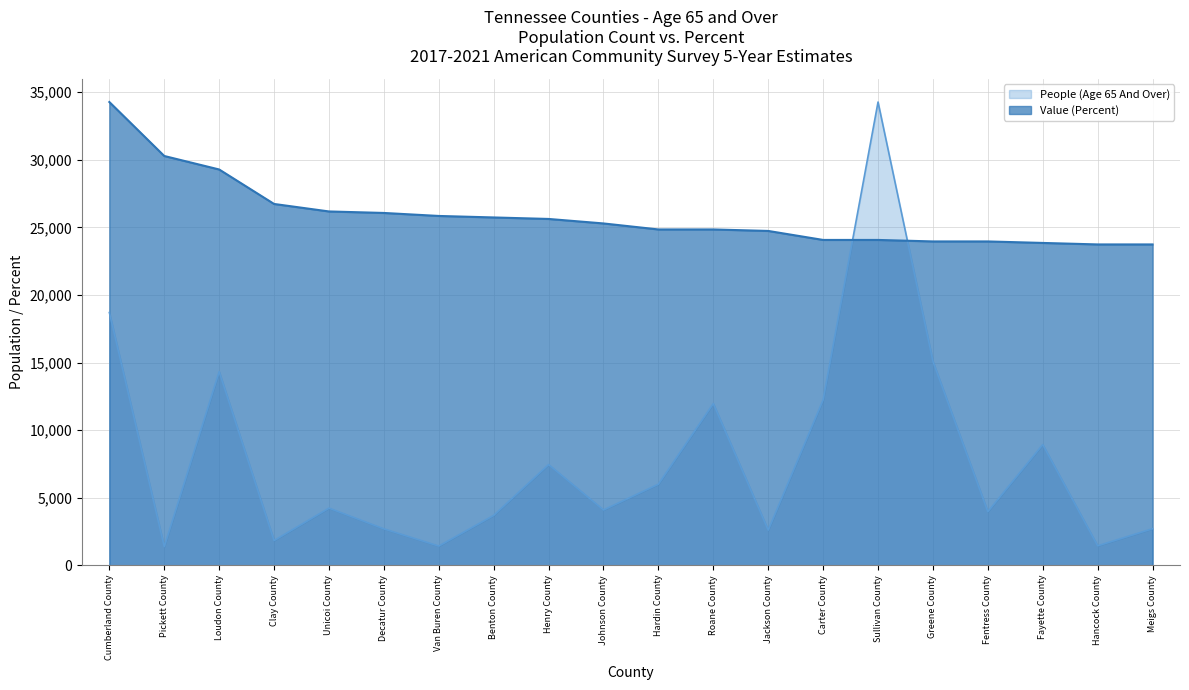

What is the difference between the Value (Percent) values at Henry County and Decatur County?

443.7